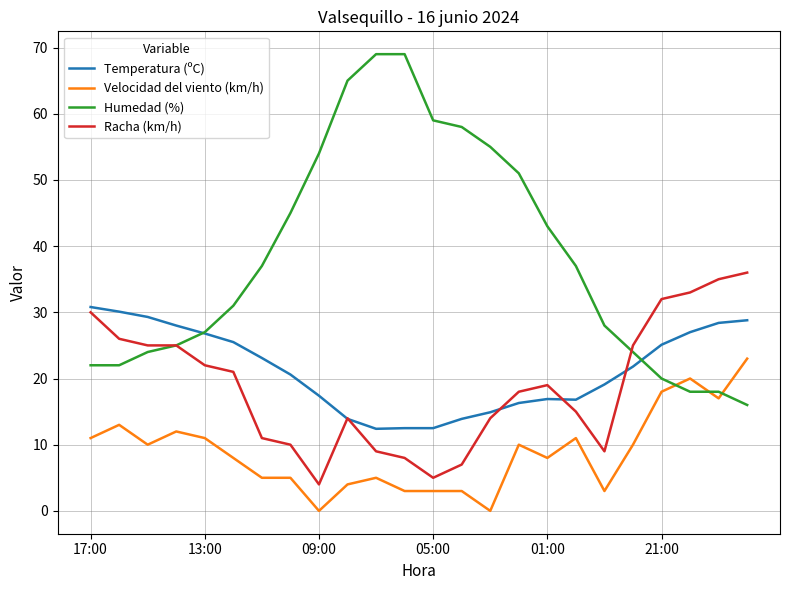

True or false: Velocidad del viento (km/h) and Temperatura (ºC) intersect in this chart.

False